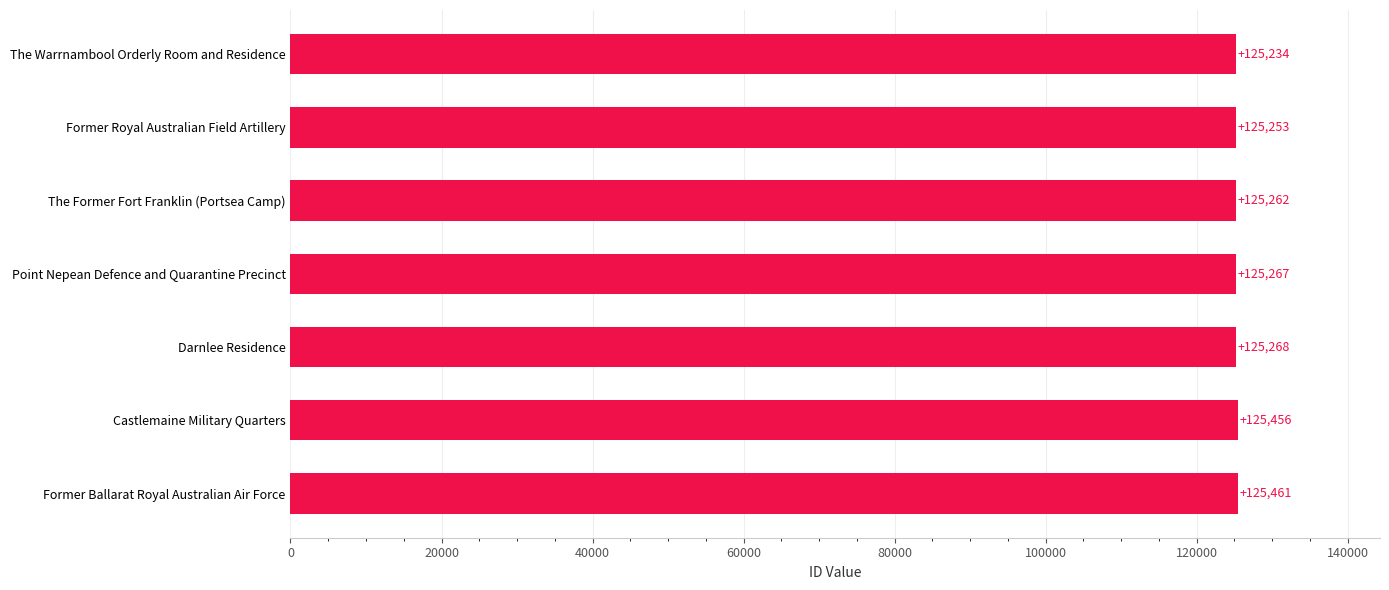

List the labels in order of value, largest first.

Former Ballarat Royal Australian Air Force, Castlemaine Military Quarters, Darnlee Residence, Point Nepean Defence and Quarantine Precinct, The Former Fort Franklin (Portsea Camp), Former Royal Australian Field Artillery, The Warrnambool Orderly Room and Residence